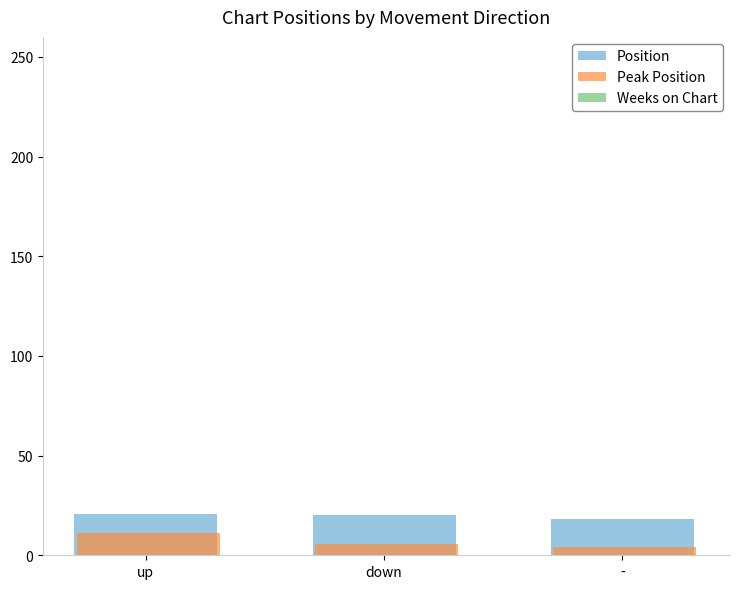

The Peak Position series shows 11.4 at up. True or false?

True